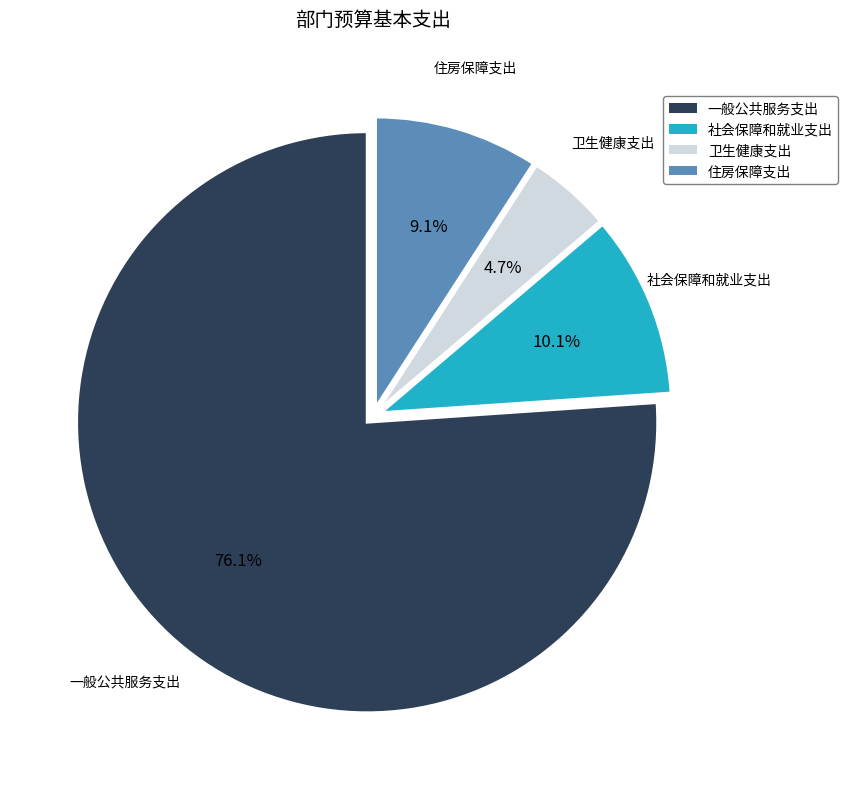

Which slice is the smallest?

卫生健康支出